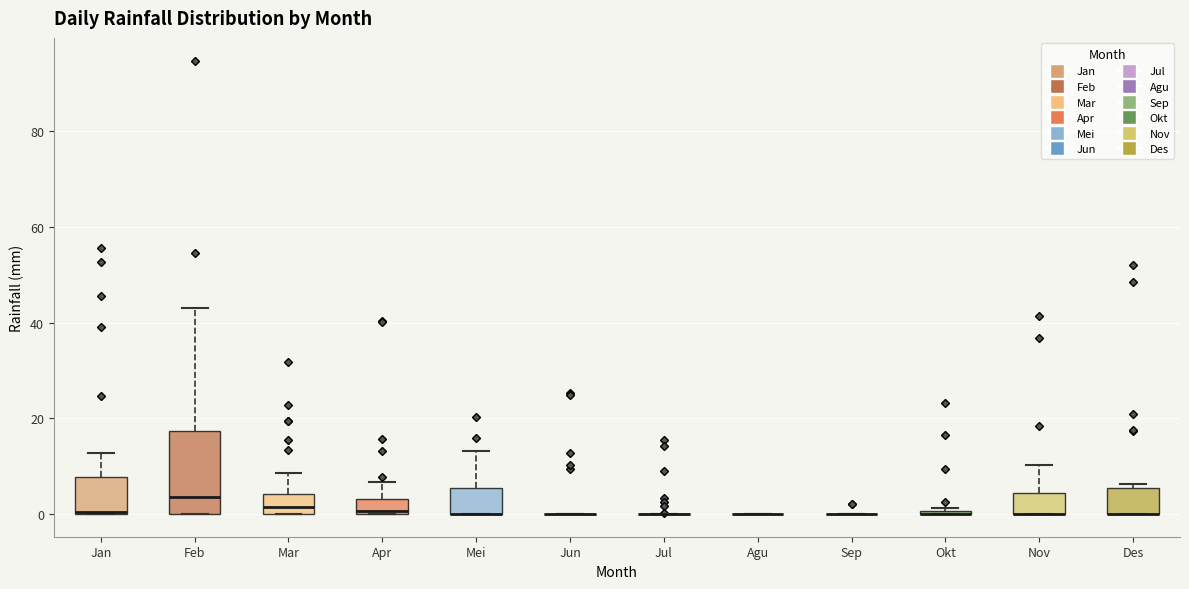

Reading left to right, read every box against the y-axis: the position of its median line, the range the box covers, and the ends of its whiskers. The values are not printed on the chart, so give them approximately, as read against the axis.

Jan: median 0, box 0 to 8, whiskers 0 to 12
Feb: median 4, box 0 to 18, whiskers 0 to 44
Mar: median 2, box 0 to 4, whiskers 0 to 8
Apr: median 0 (just above the box's lower edge), box 0 to 4, whiskers 0 to 6
Mei: median 0 (drawn on the box's lower edge), box 0 to 6, whiskers 0 to 14
Jun: box collapsed to a line at 0, whiskers 0 to 0
Jul: box collapsed to a line at 0, whiskers 0 to 0
Agu: box collapsed to a line at 0, whiskers 0 to 0
Sep: box collapsed to a line at 0, whiskers 0 to 0
Okt: box collapsed to a line at 0, whiskers 0 to 2
Nov: median 0 (drawn on the box's lower edge), box 0 to 4, whiskers 0 to 10
Des: median 0 (drawn on the box's lower edge), box 0 to 6, whiskers 0 to 6 (just above the box's upper edge)